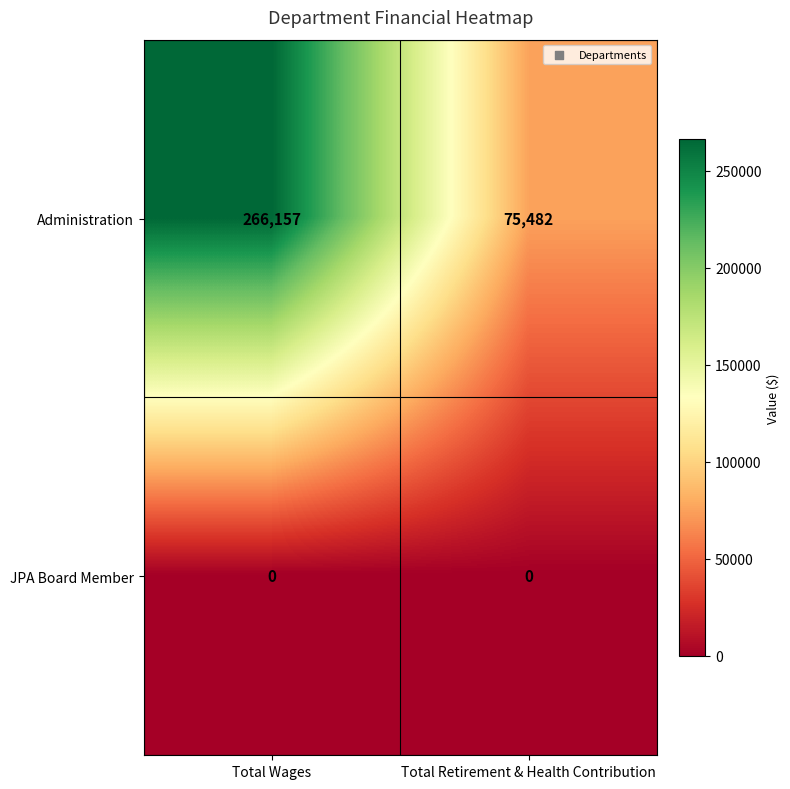

Which series has the largest total across all categories?

Administration